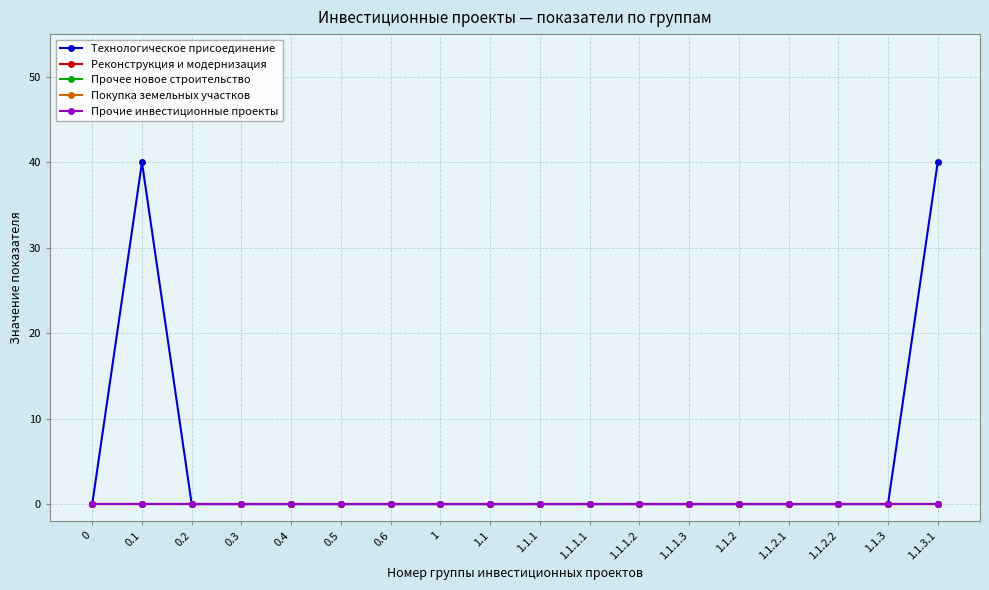

What is the label of the 8th point from the left?

1